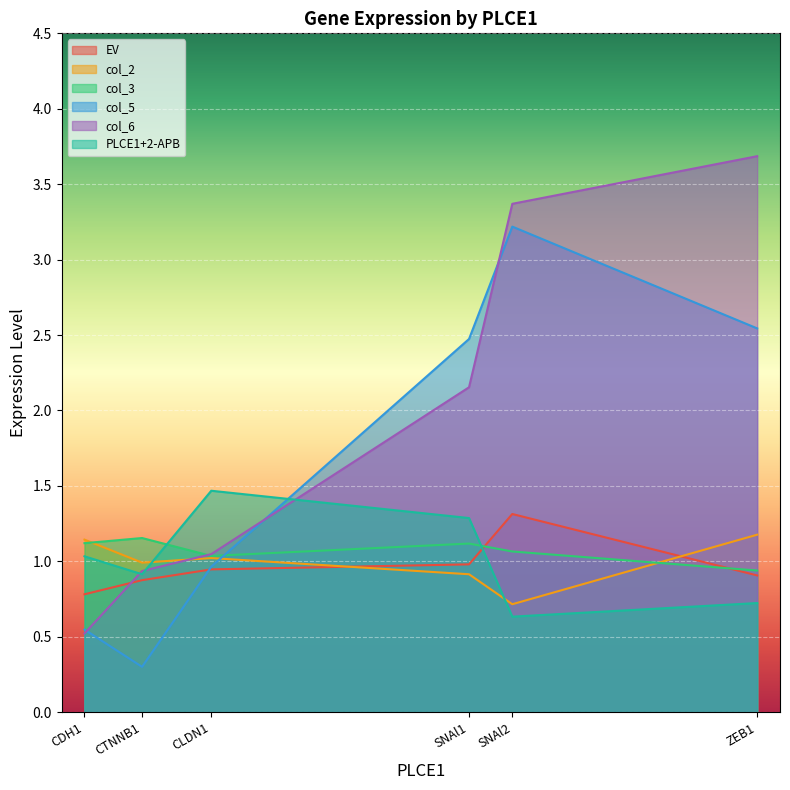

Where is col_3 nearest to the value 1?

CLDN1